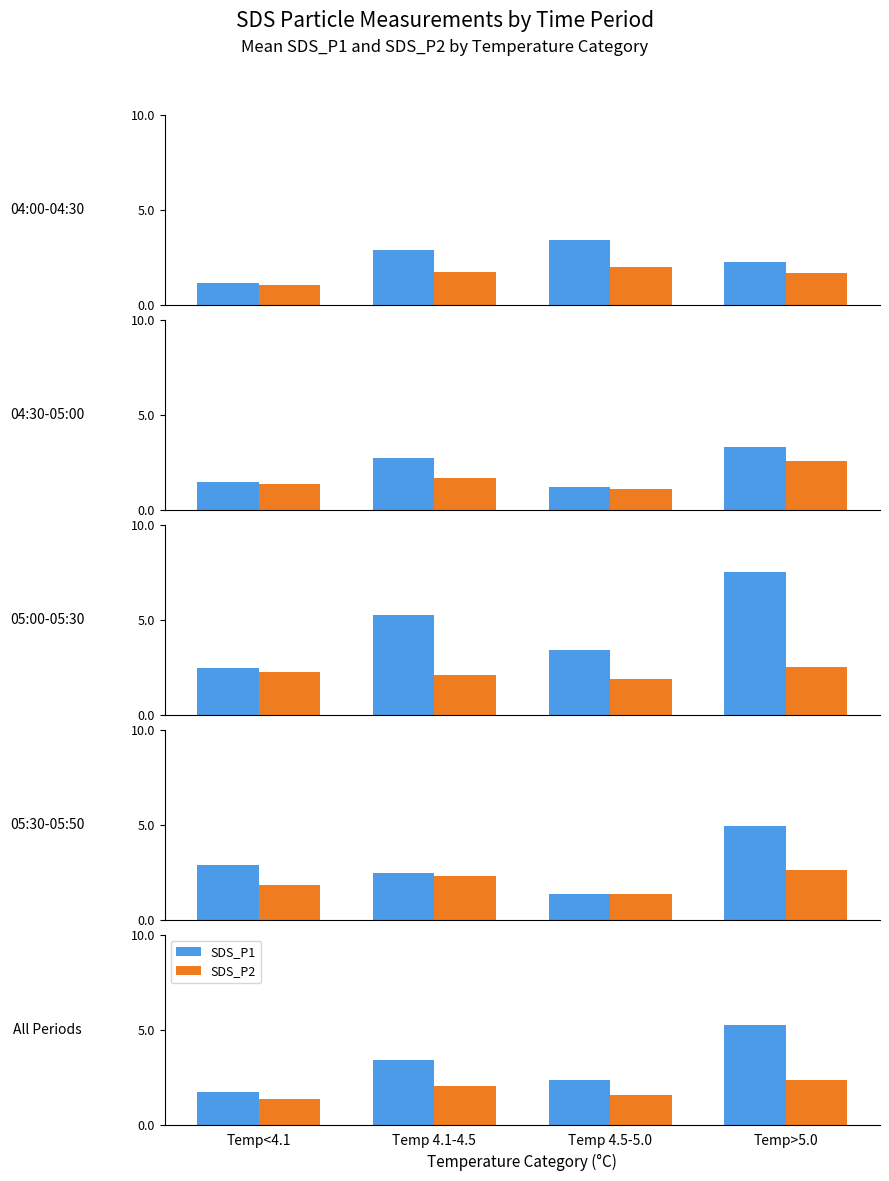

The value of SDS_P2 at Temp 4.5-5.0 is 2.4. True or false?

False